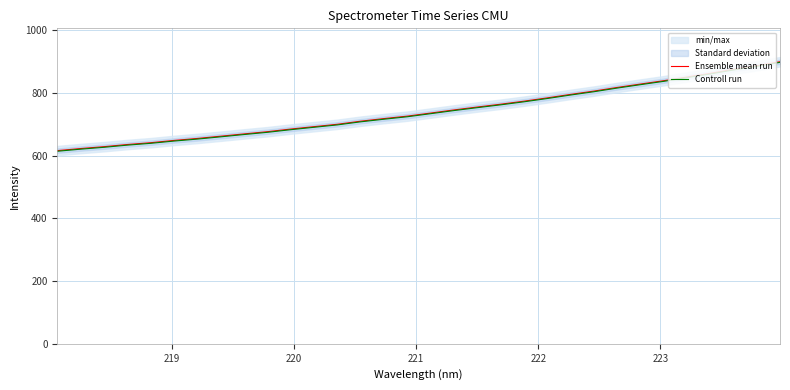

What is the lowest value of the Controll run series?

614.1